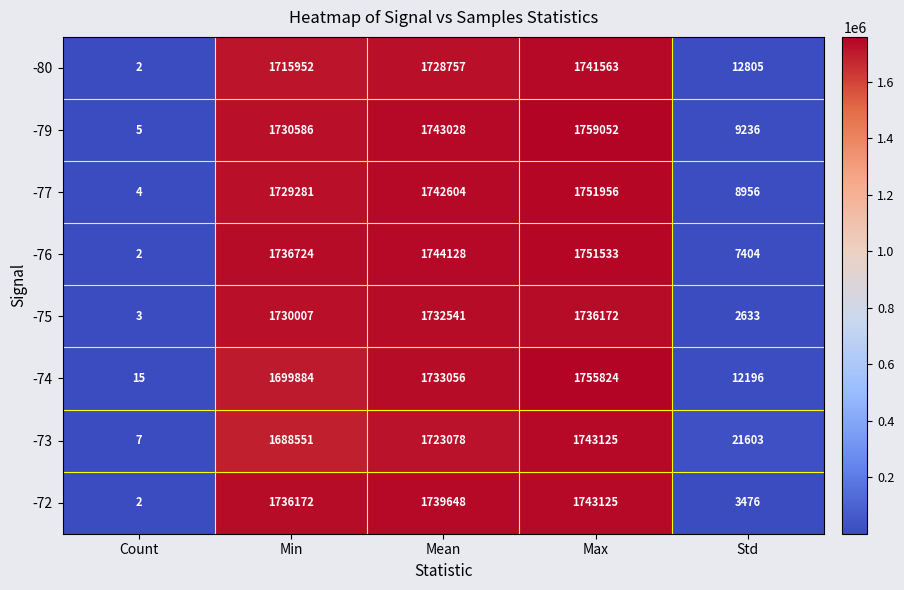

List the labels in order of -76 value, largest first.

Max, Mean, Min, Std, Count